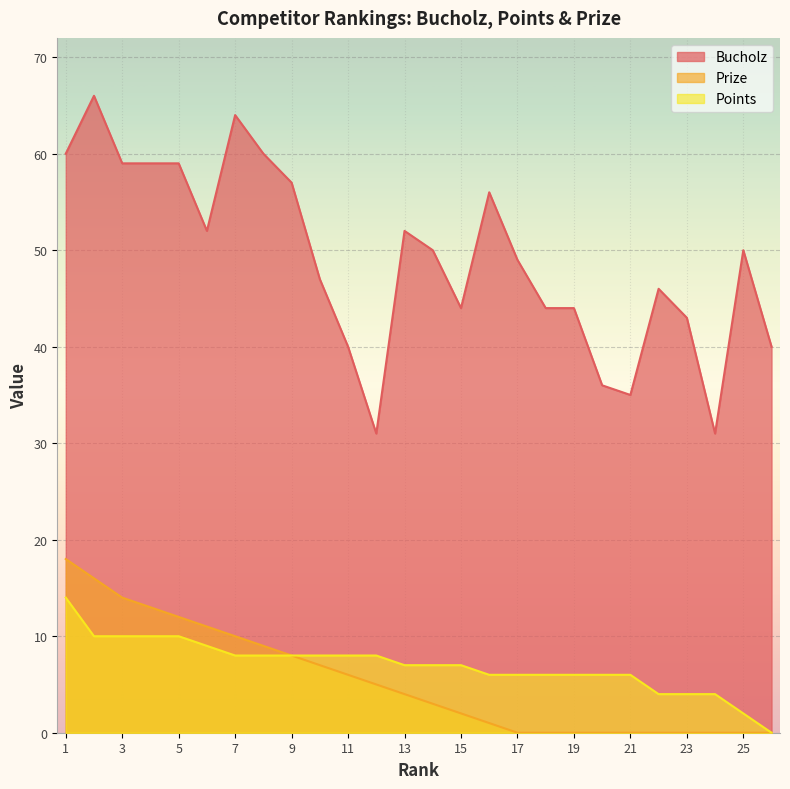

Reading left to right, what are all the values shown in this chart?

Bucholz: 60	66	59	59	59	52	64	60	57	47	40	31	52	50	44	56	49	44	44	36	35	46	43	31	50	40
Prize: 18	16	14	13	12	11	10	9	8	7	6	5	4	3	2	1	0	0	0	0	0	0	0	0	0	0
Points: 14	10	10	10	10	9	8	8	8	8	8	8	7	7	7	6	6	6	6	6	6	4	4	4	2	0